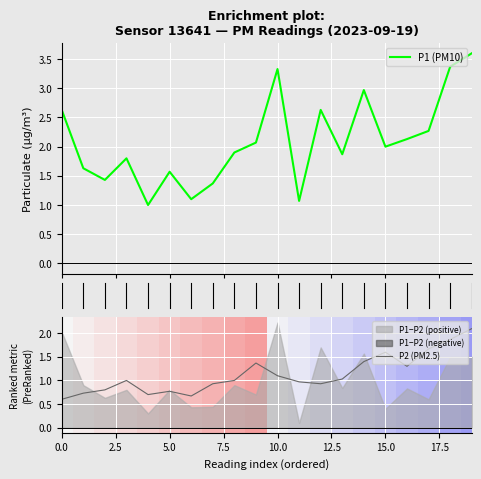

Is this an area chart (filled region under the line)?

No